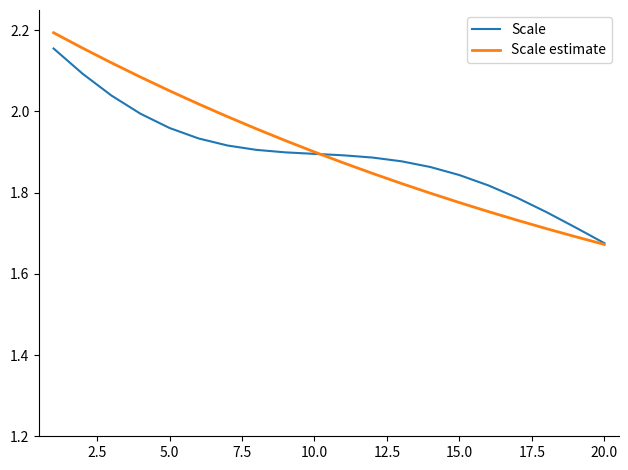

Does the chart display data point markers on the line(s)?

No